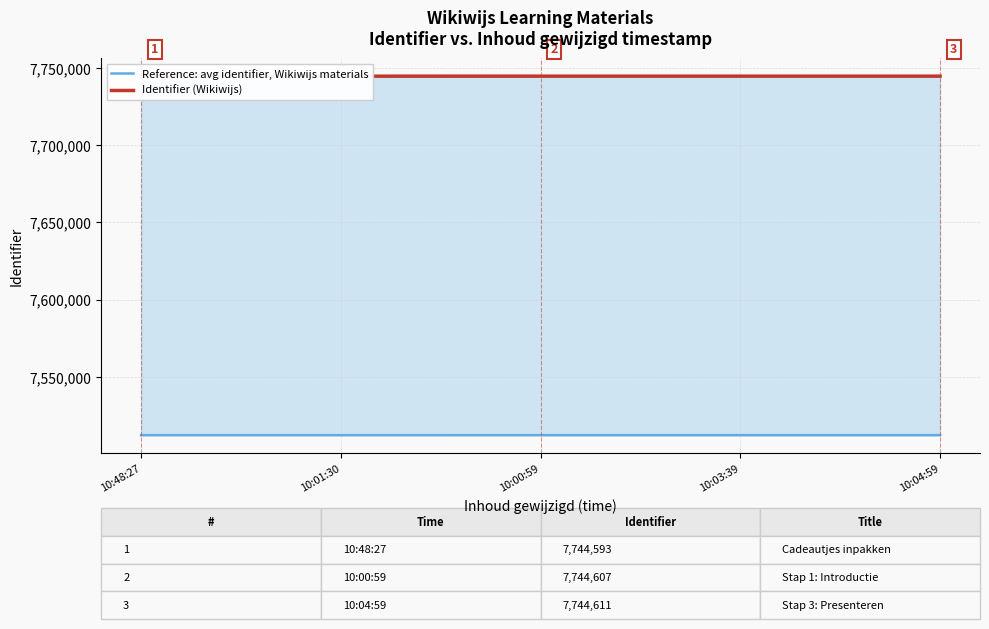

What is the label of the 5th point from the right?

10:48:27